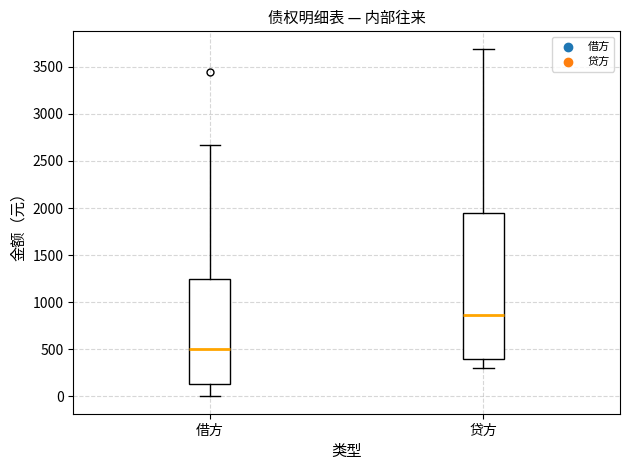

Which box is the tallest, from its lower edge to its upper edge?

贷方